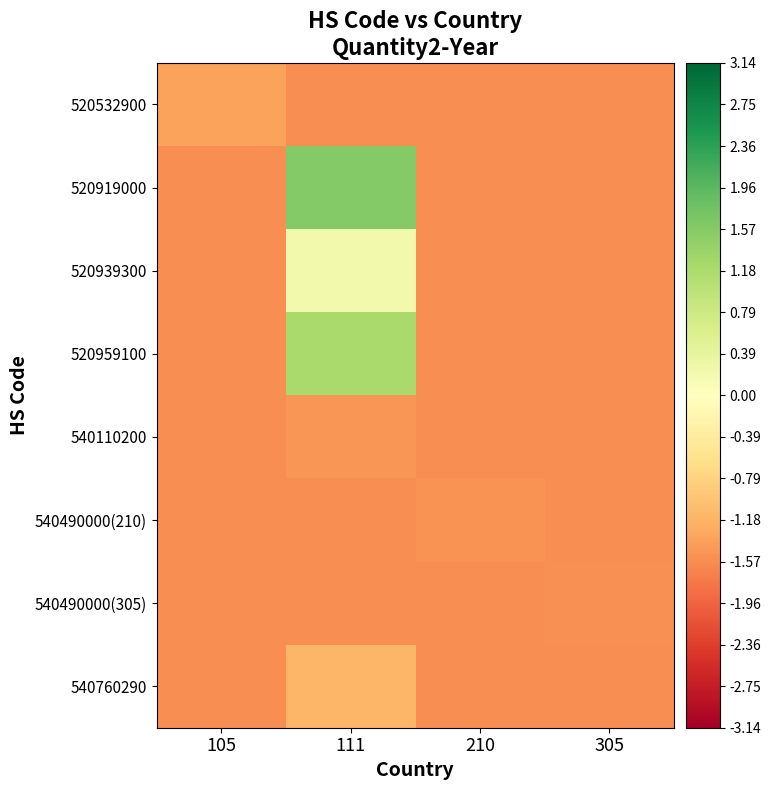

Rank the series by their maximum value, from lowest to highest.

540490000(305), 540490000(210), 540110200, 520532900, 540760290, 520939300, 520959100, 520919000